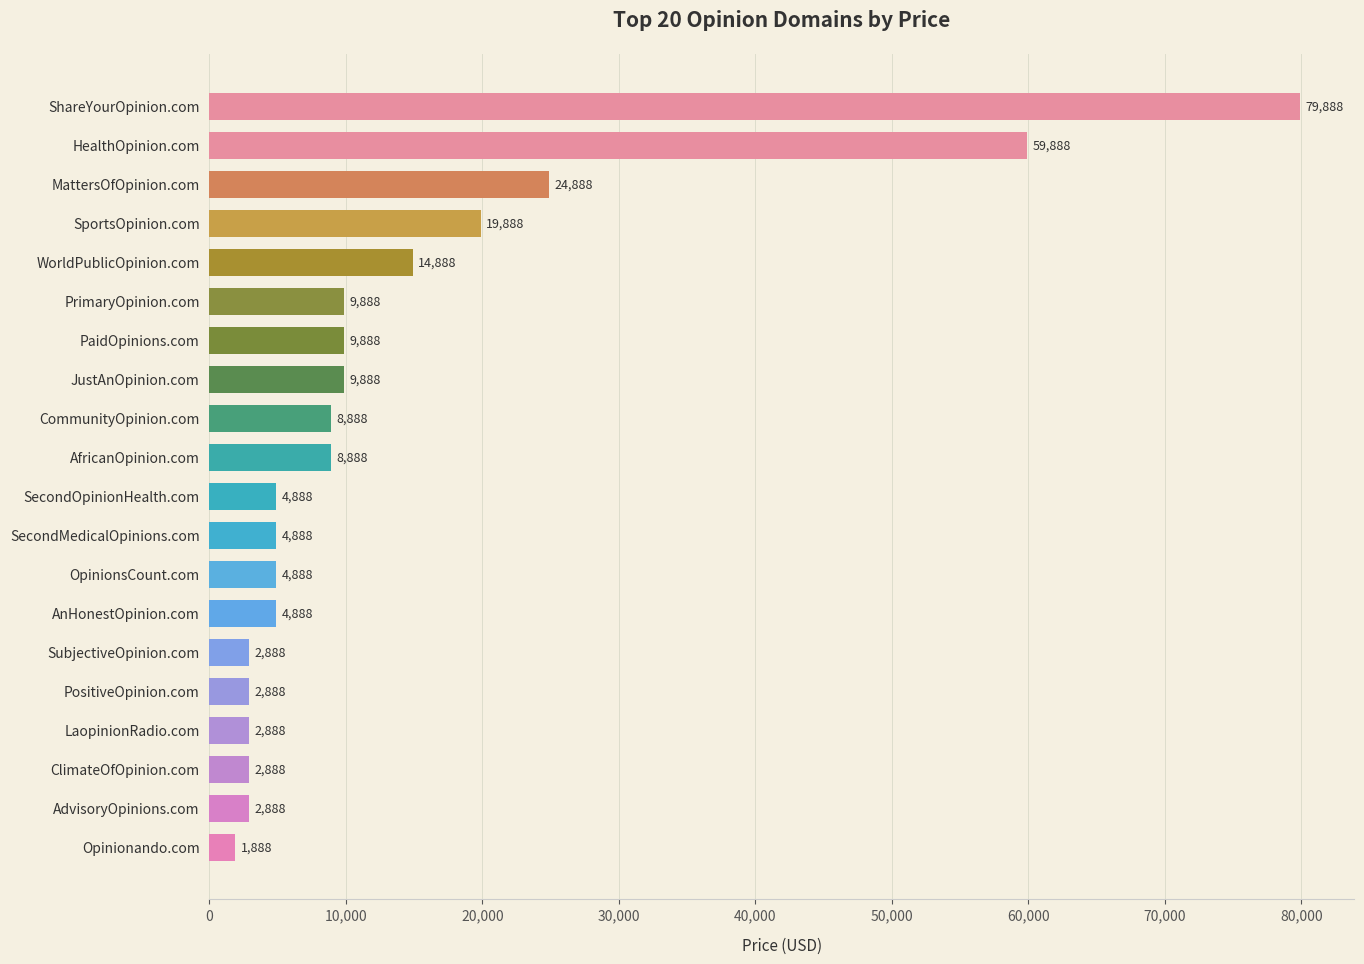

What is the value of the 13th bar from the top?

4888